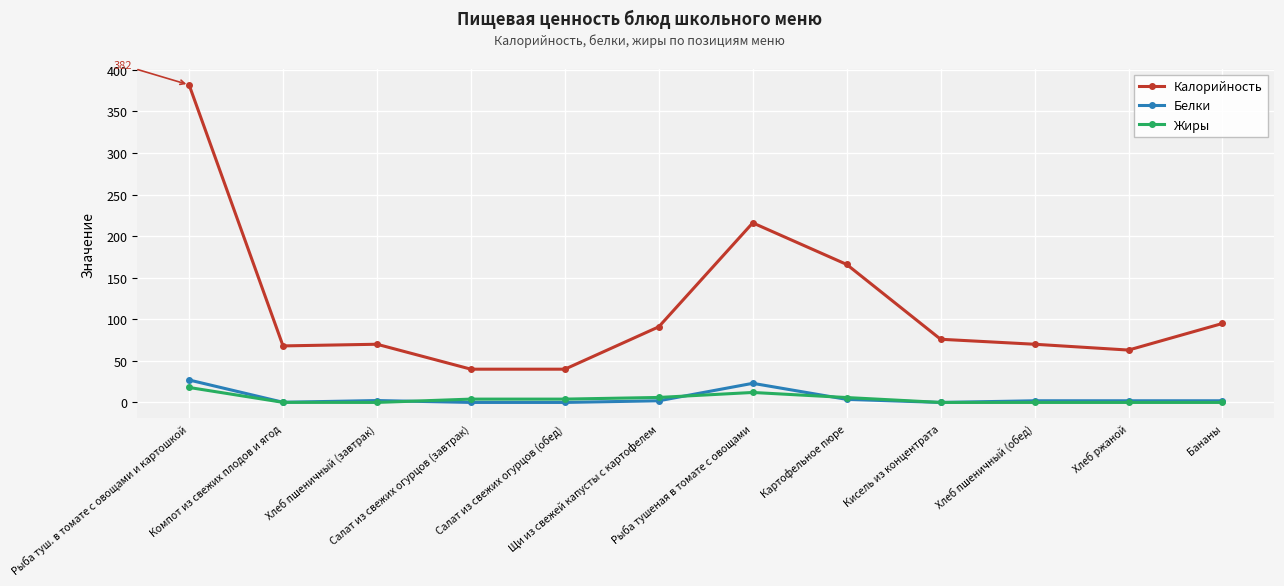

True or false: Калорийность and Белки intersect in this chart.

False